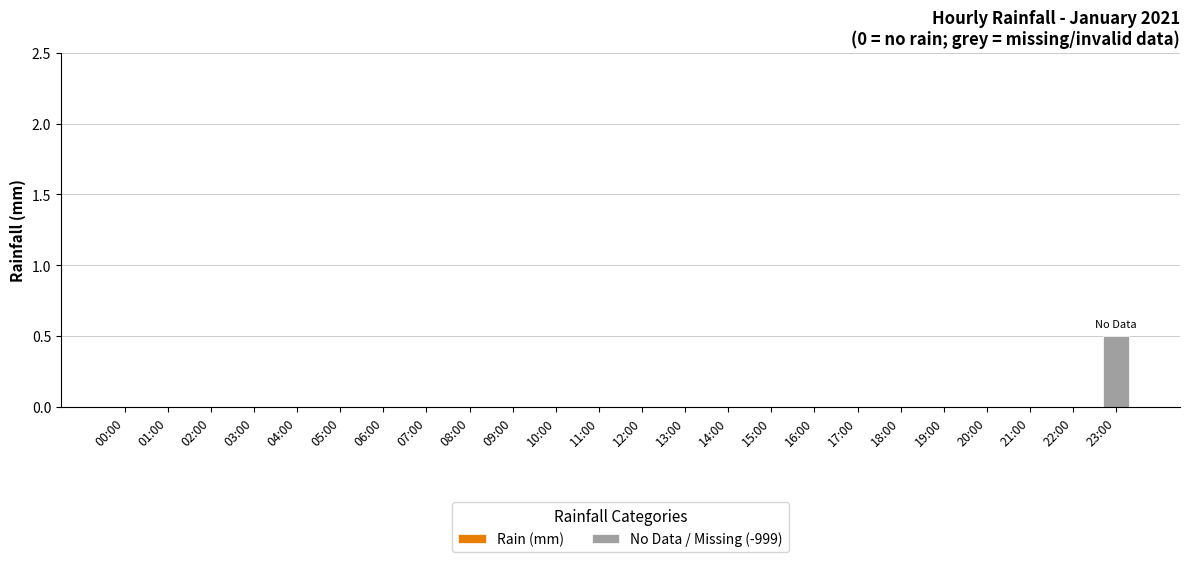

What is the greatest value displayed?

0.5